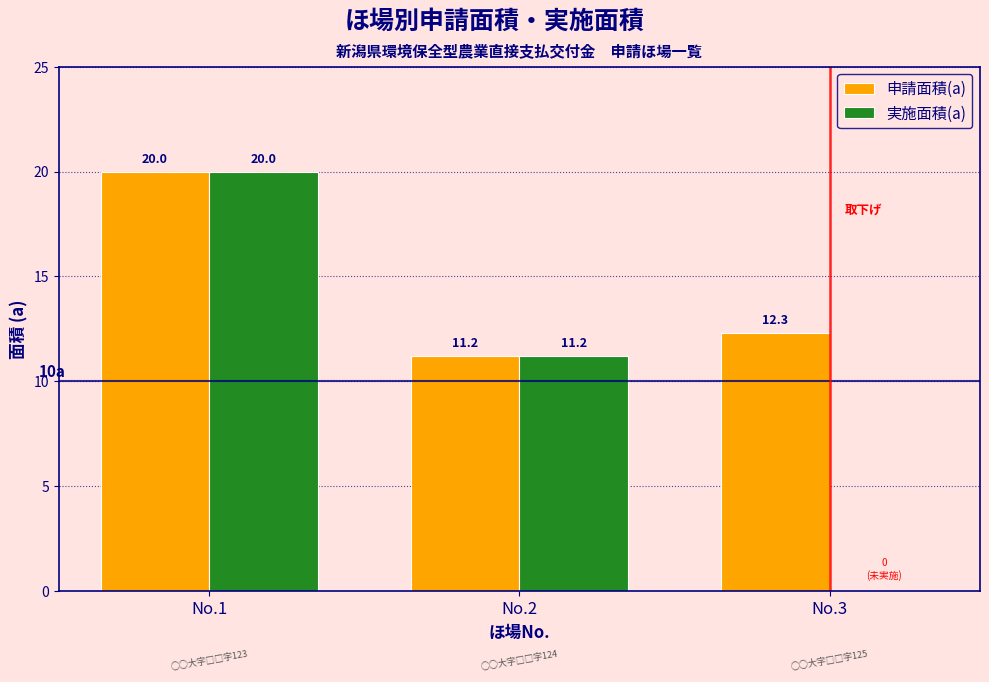

Reading right to left, list all the values displayed in this chart.

申請面積(a): No.3=12.3	No.2=11.2	No.1=20.0
実施面積(a): No.3=0.0	No.2=11.2	No.1=20.0